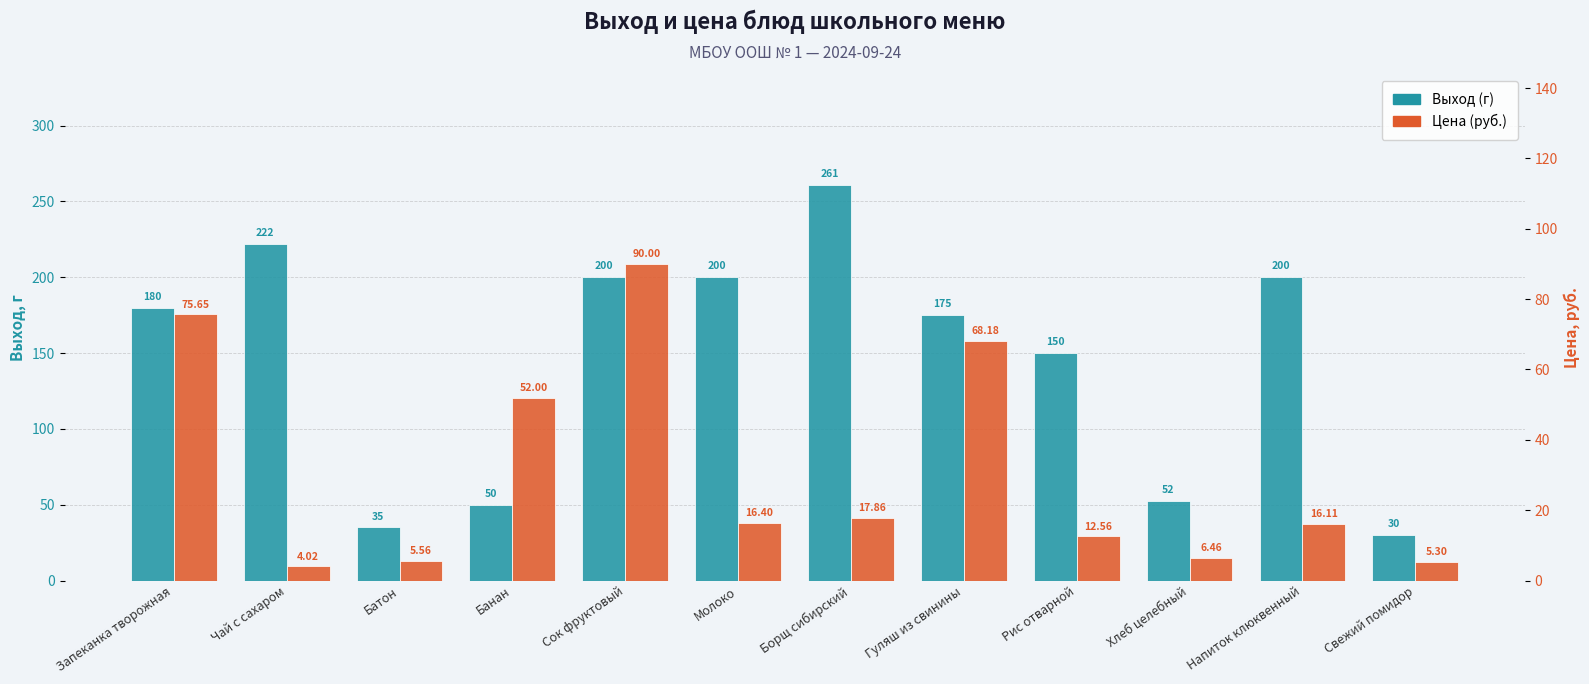

Reading left to right, extract all data points from this chart.

Выход (г): Запеканка творожная=180.0	Чай с сахаром=222.0	Батон=35.0	Банан=50.0	Сок фруктовый=200.0	Молоко=200.0	Борщ сибирский=261.0	Гуляш из свинины=175.0	Рис отварной=150.0	Хлеб целебный=52.5	Напиток клюквенный=200.0	Свежий помидор=30.0
Цена (руб.): Запеканка творожная=75.7	Чай с сахаром=4.0	Батон=5.6	Банан=52.0	Сок фруктовый=90.0	Молоко=16.4	Борщ сибирский=17.9	Гуляш из свинины=68.2	Рис отварной=12.6	Хлеб целебный=6.5	Напиток клюквенный=16.1	Свежий помидор=5.3